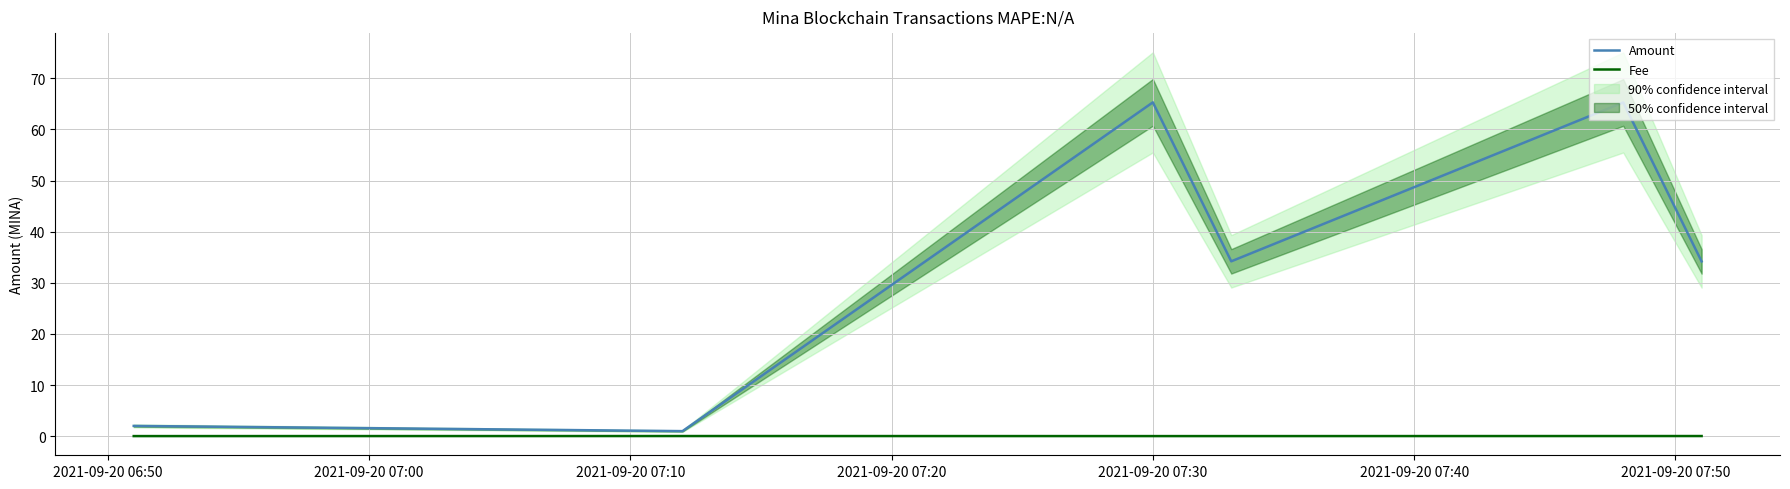

How many data points does each series have?

6